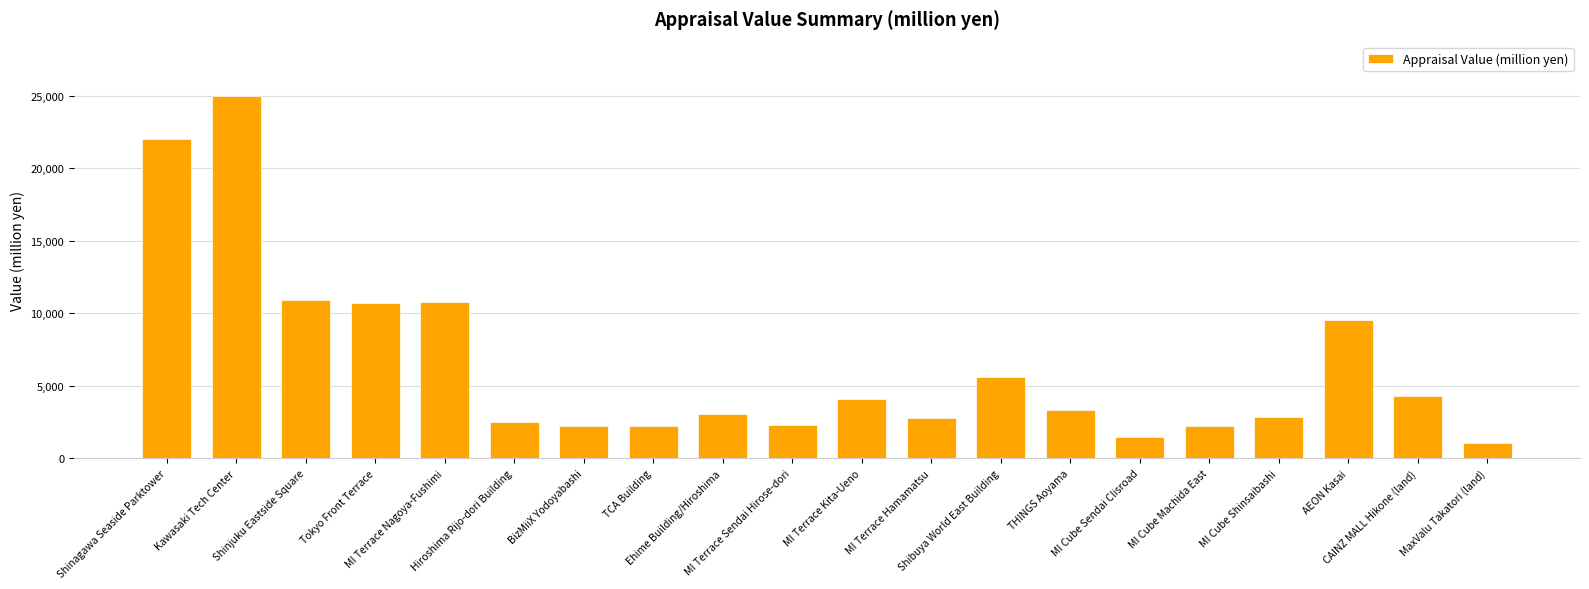

At which label does the data first exceed 3330?

Shinagawa Seaside Parktower